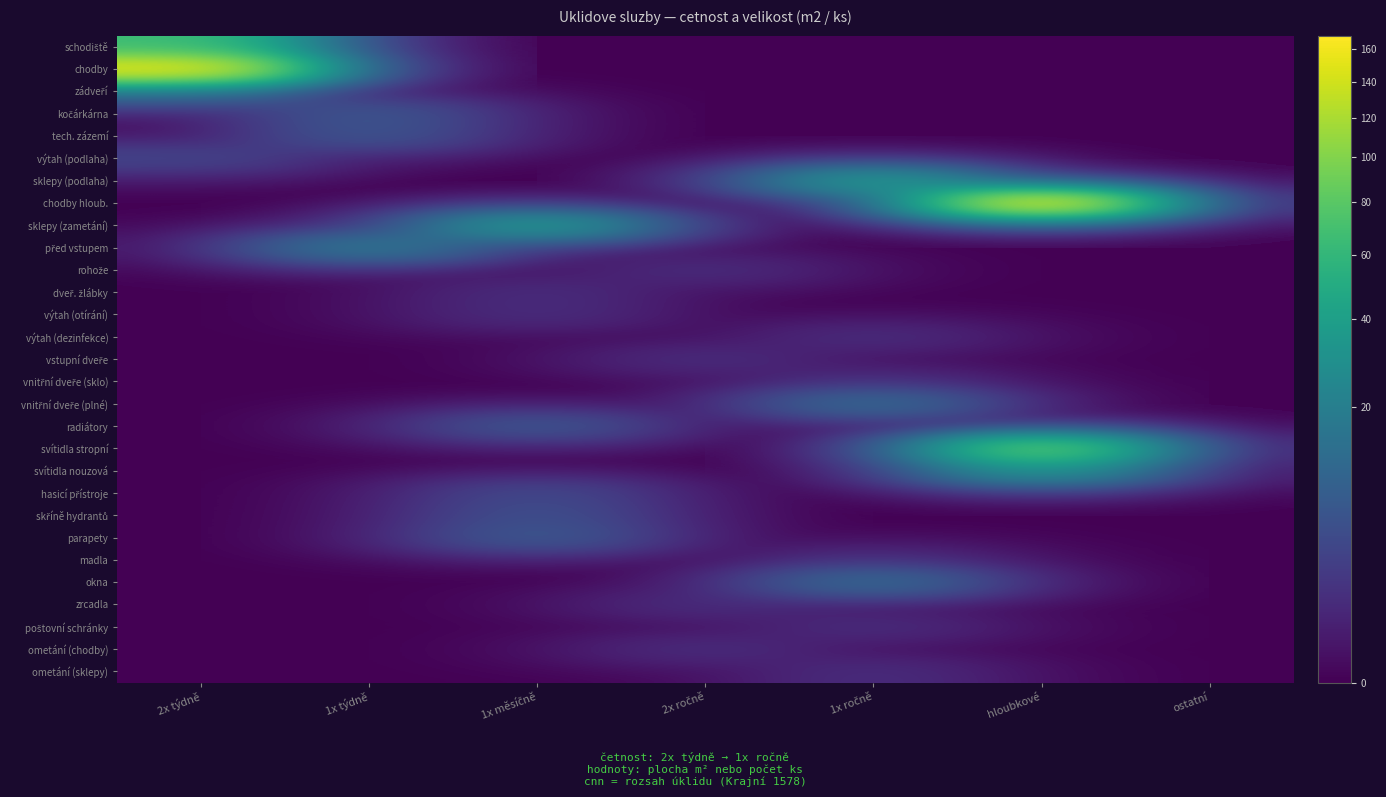

At how many categories does at least one series exceed 122?

2